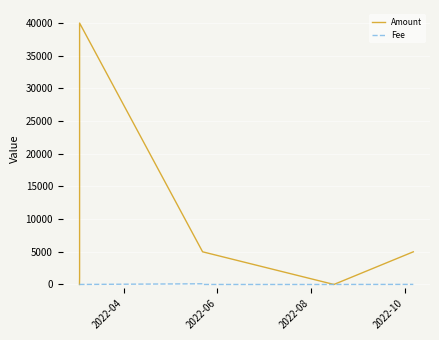

Where does the Fee series first go above 4?

2022-06